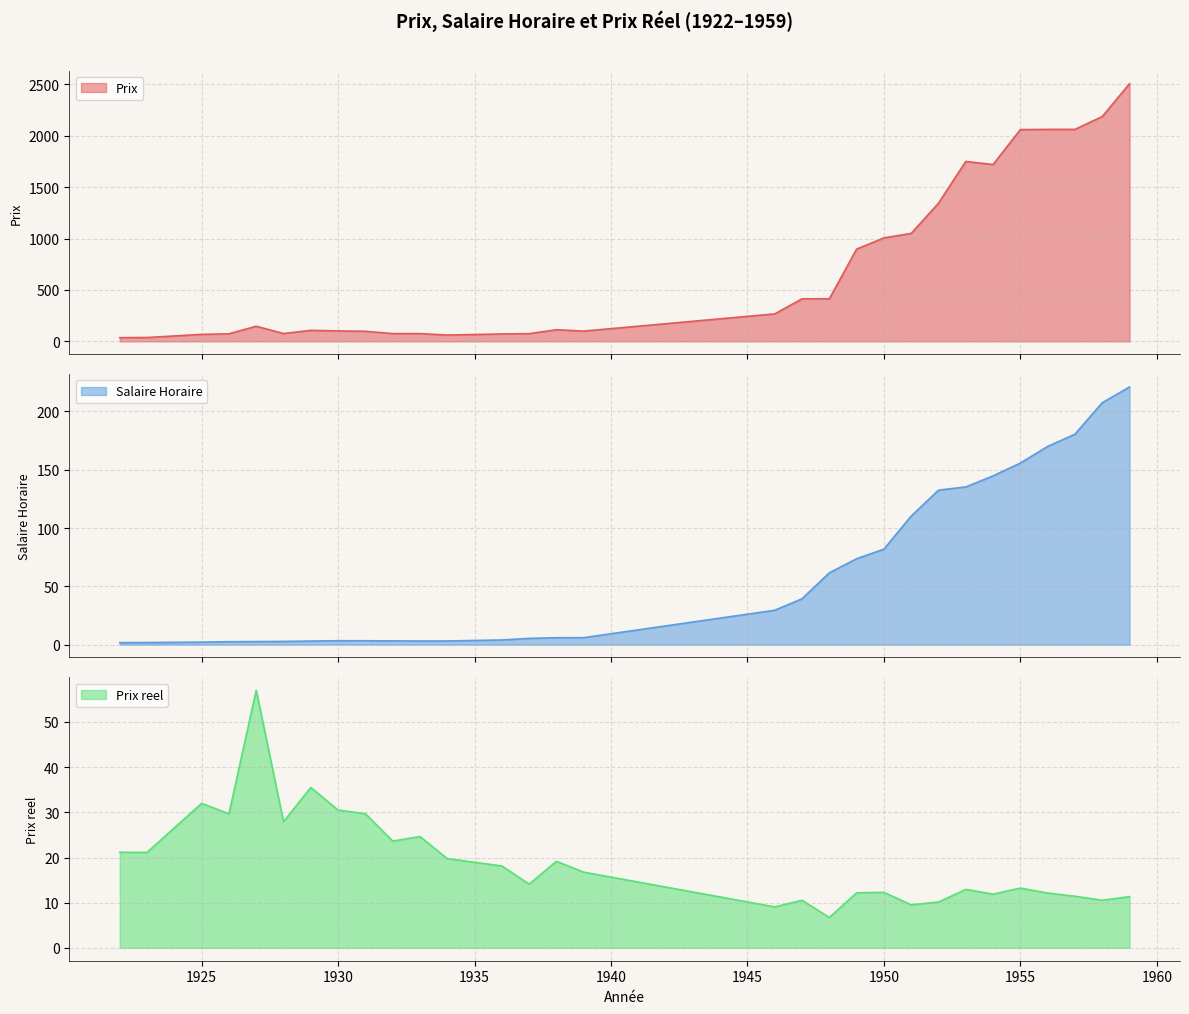

What are all the series names shown in the legend?

Salaire Horaire, Prix reel, Prix